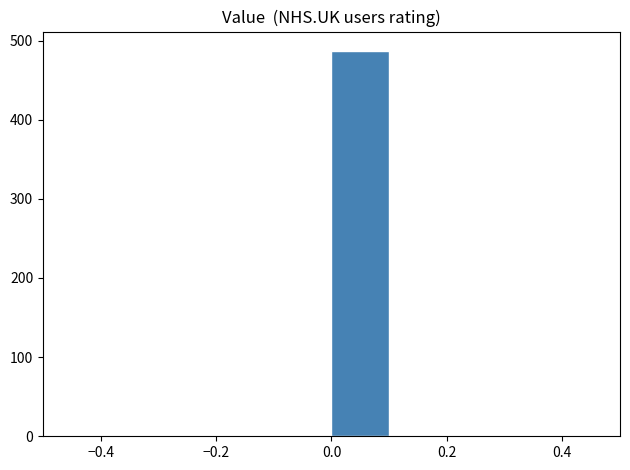

How tall is the bar that spans 0.0 to 0.1 on the x-axis? The values are not printed on the chart, so give them approximately, as read against the axis.

490